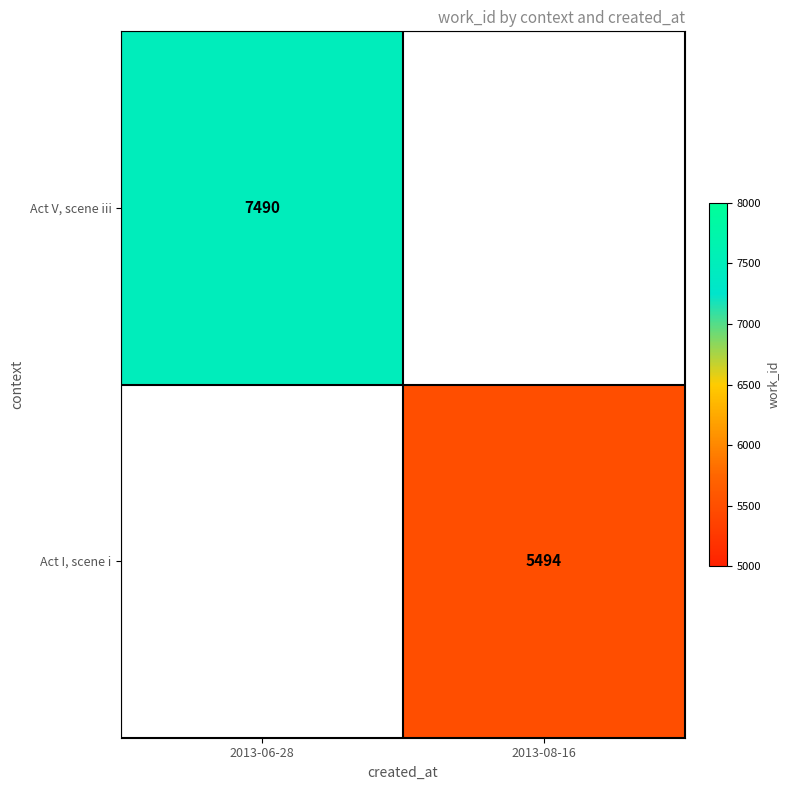

The value of Act V, scene iii at 2013-06-28 is 9831. True or false?

False